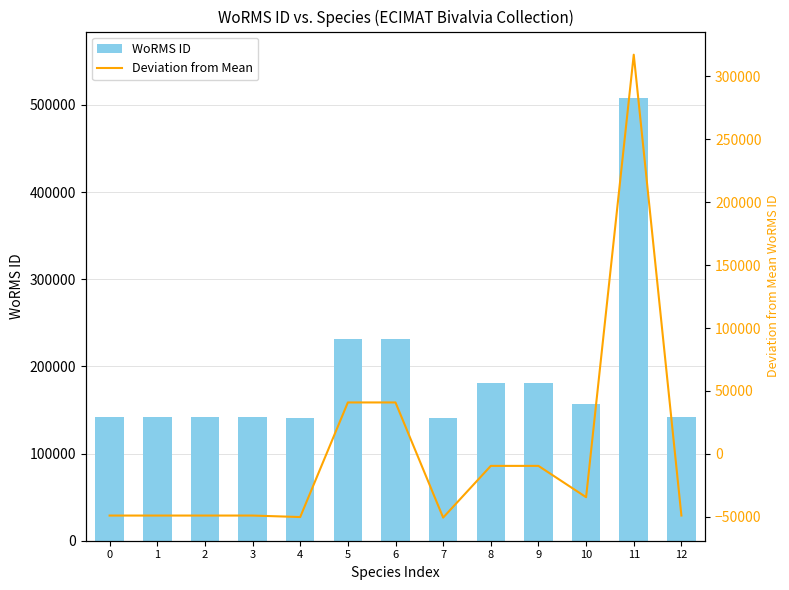

What is the difference between the maximum and minimum values in the Deviation from Mean series?

367685.0